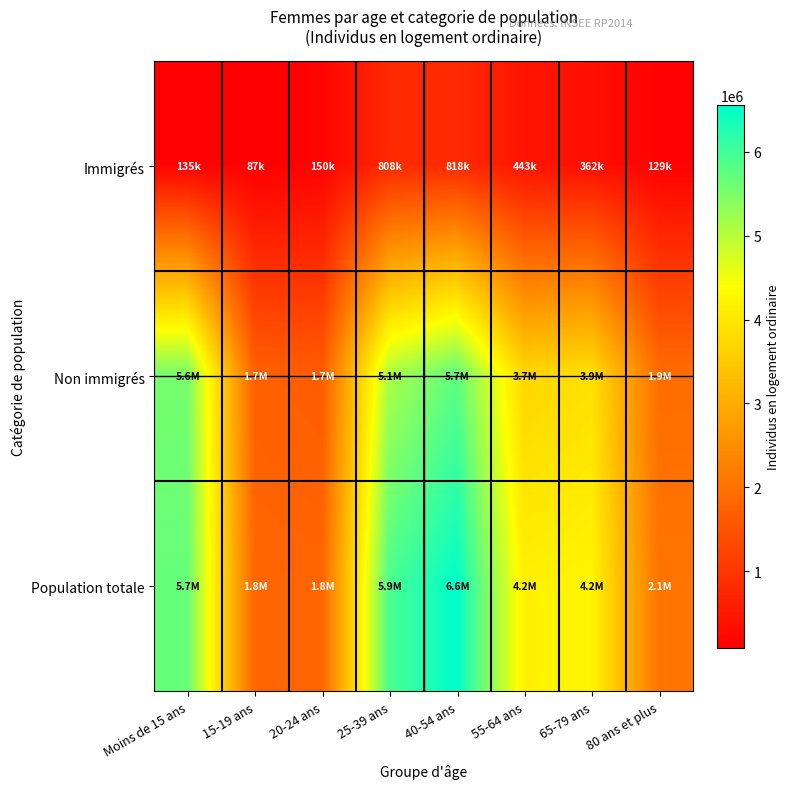

Between 55-64 ans and 20-24 ans, which is larger?

55-64 ans